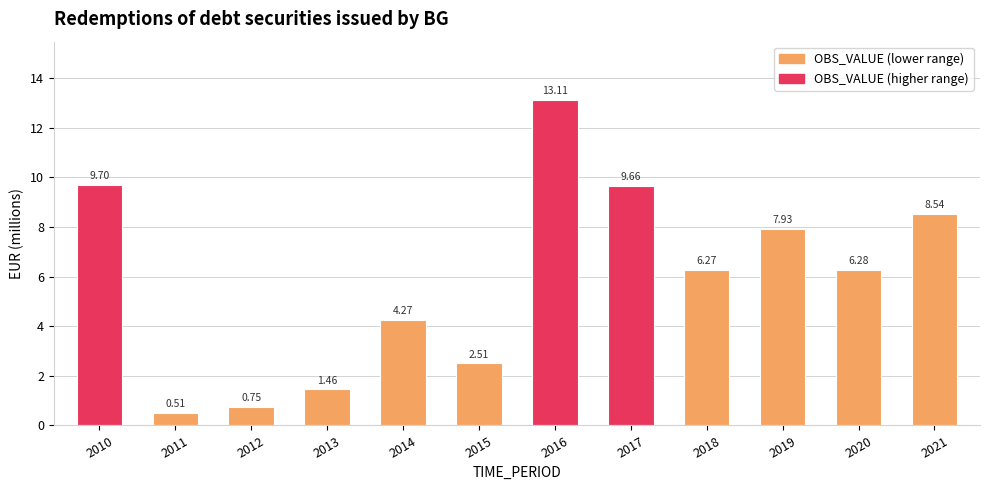

Count the number of categories in the chart.

12